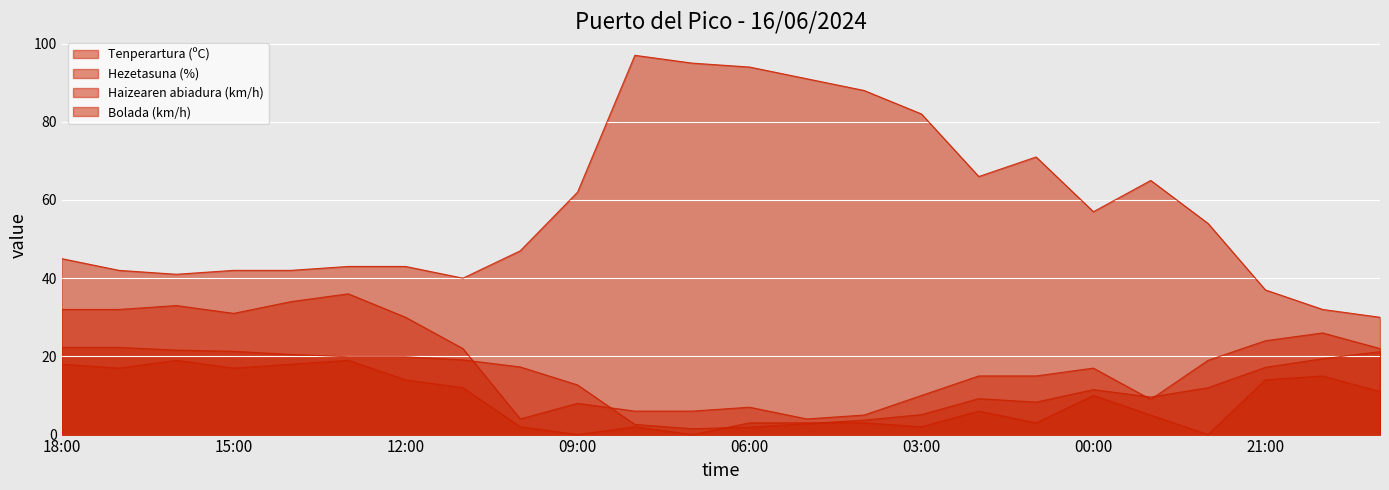

What is the maximum value shown in the chart?

97.0